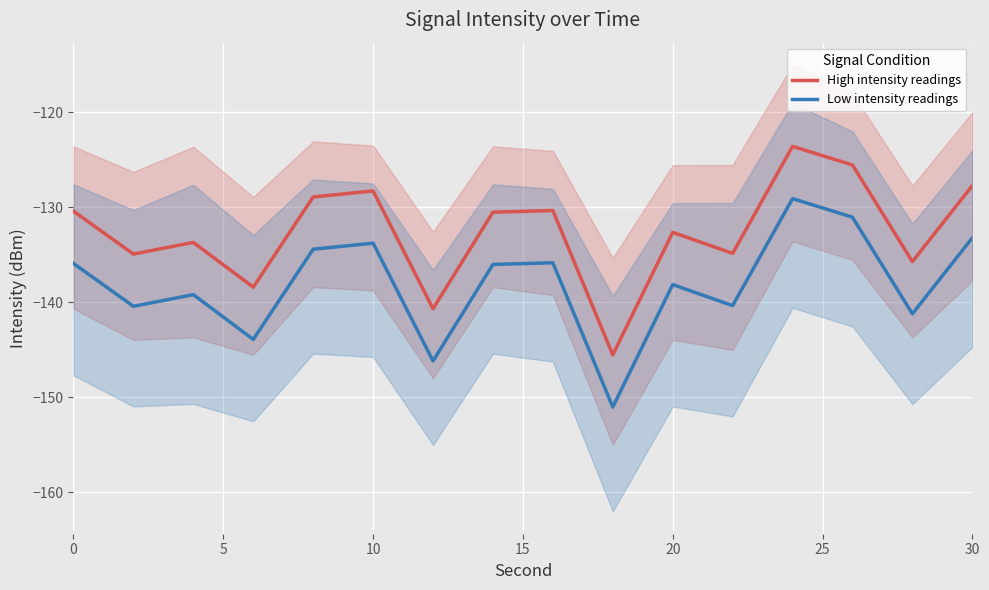

List the series in order of their overall mean, lowest first.

Low intensity readings, High intensity readings